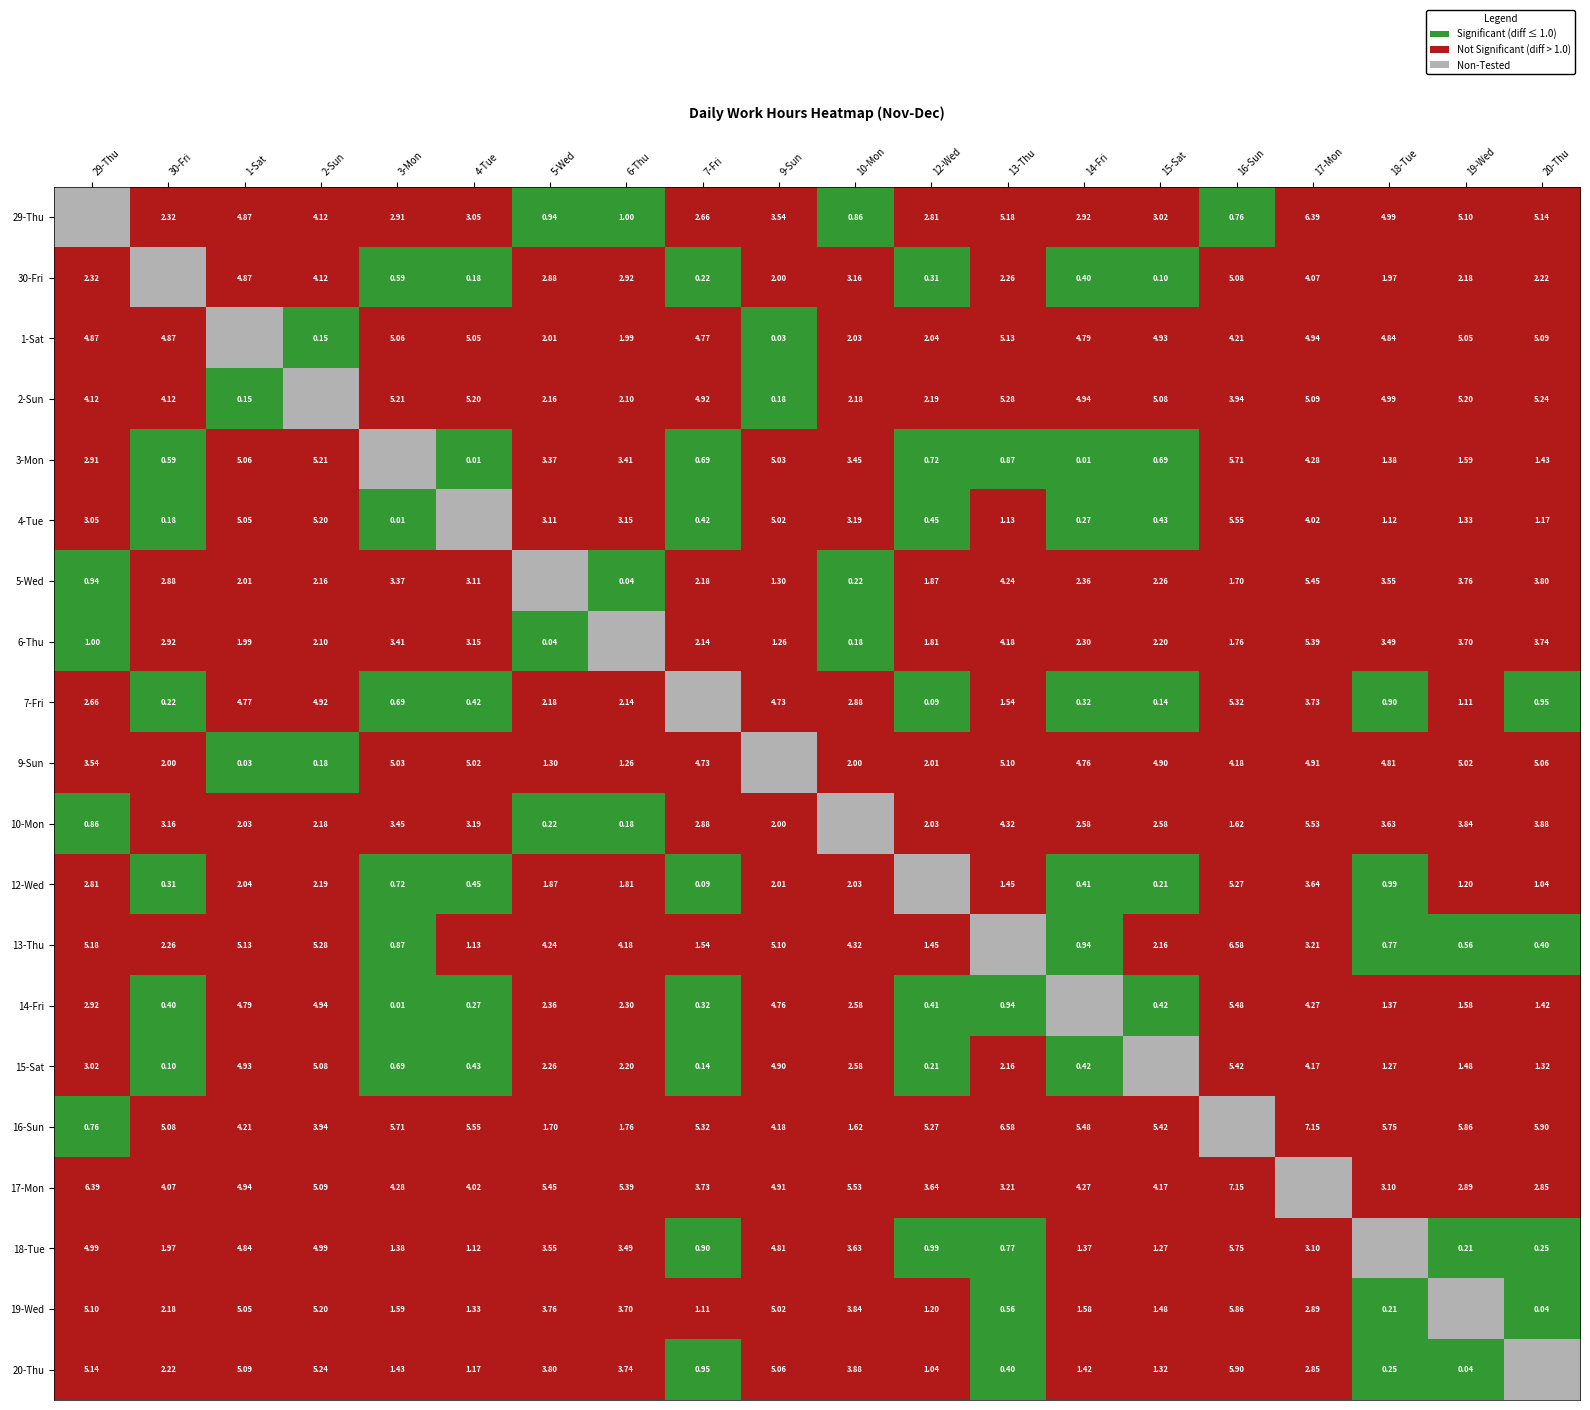

Which series changed the most between 30-Fri and 6-Thu?

16-Sun